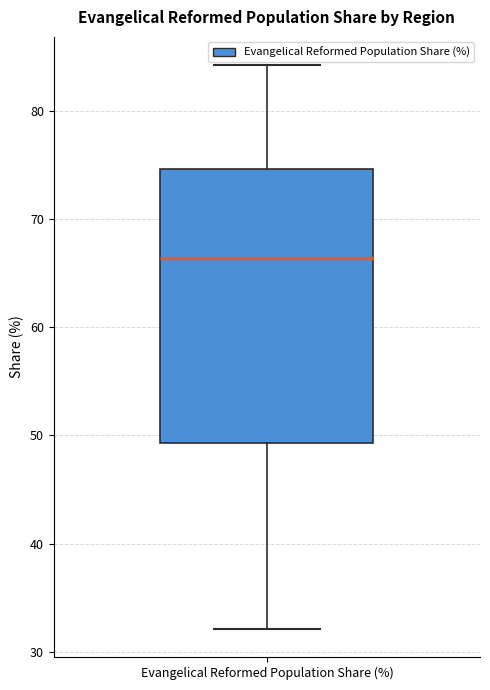

Read this box plot against the y-axis: the position of the median line, the range covered by the box, and the ends of both whiskers. The values are not printed on the chart, so give them approximately, as read against the axis.

median 66, box 49 to 75, whiskers 32 to 84